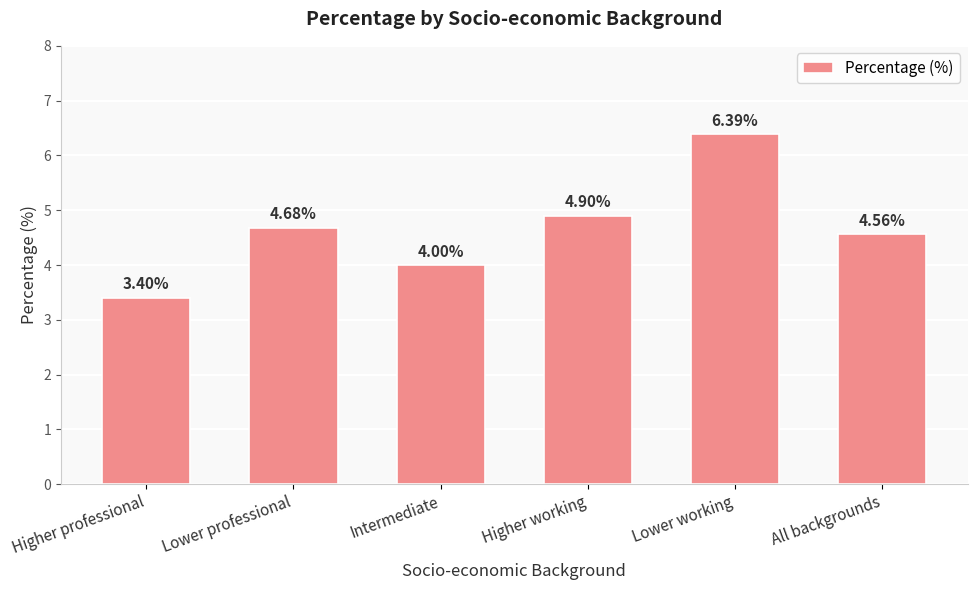

What is the label of the 5th bar from the right?

Lower professional